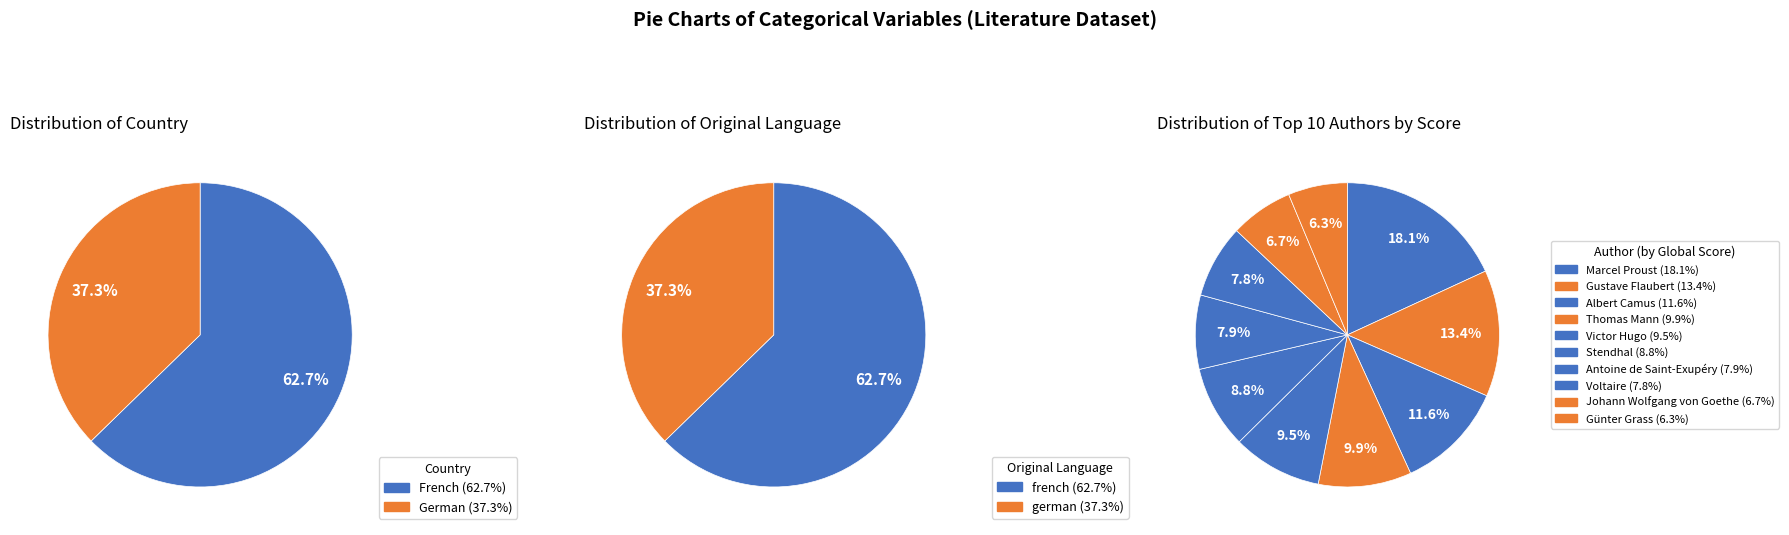

Is it true that German is 37% of the pie?

True